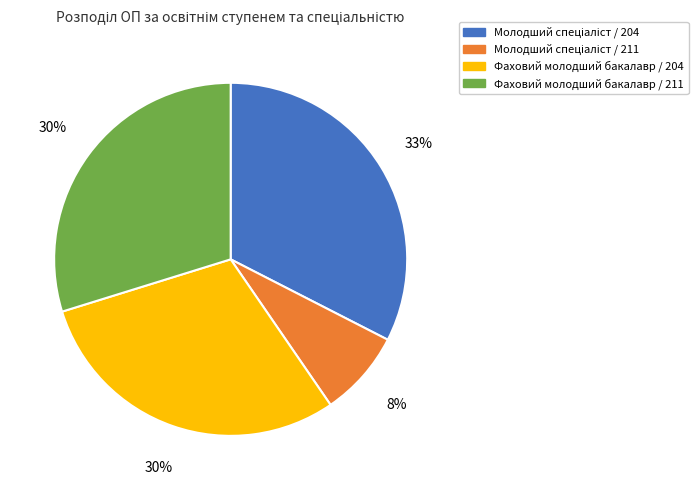

Is the sum of Фаховий молодший бакалавр / 211 and Фаховий молодший бакалавр / 204 greater than half?

Yes